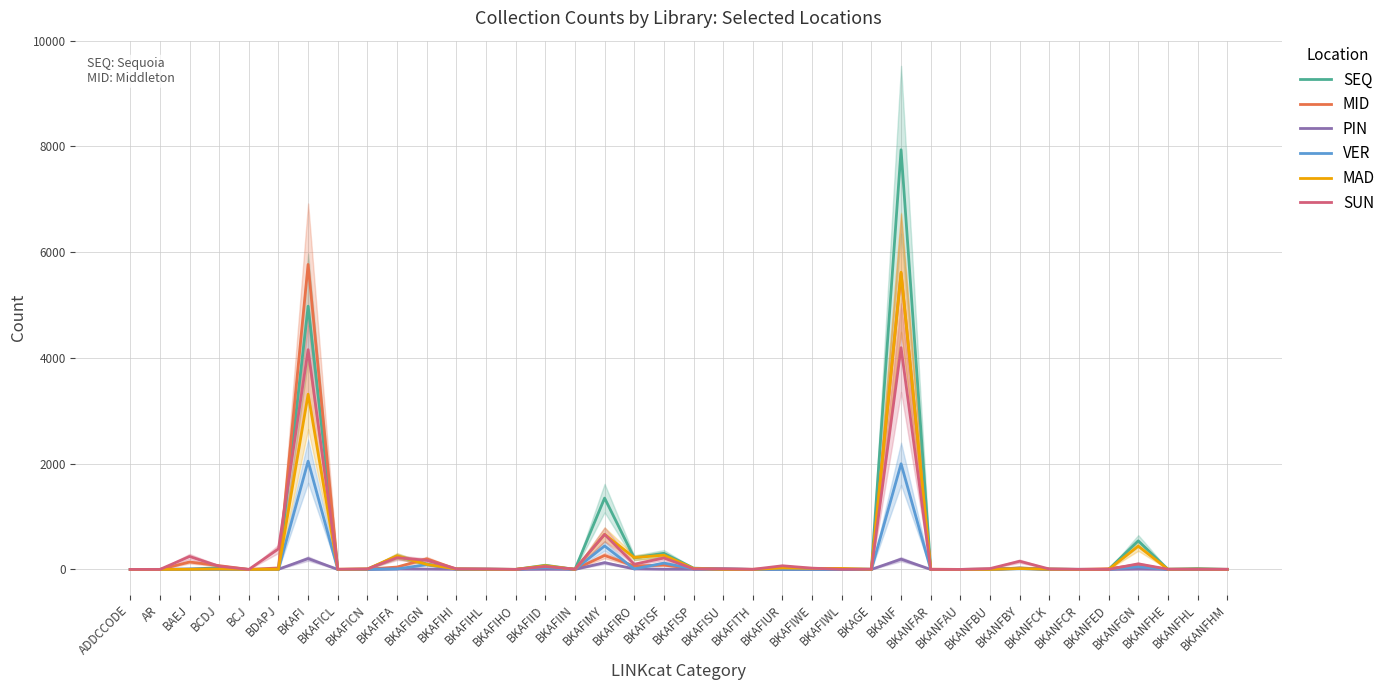

True or false: SEQ has more than 2 interior local peaks.

True